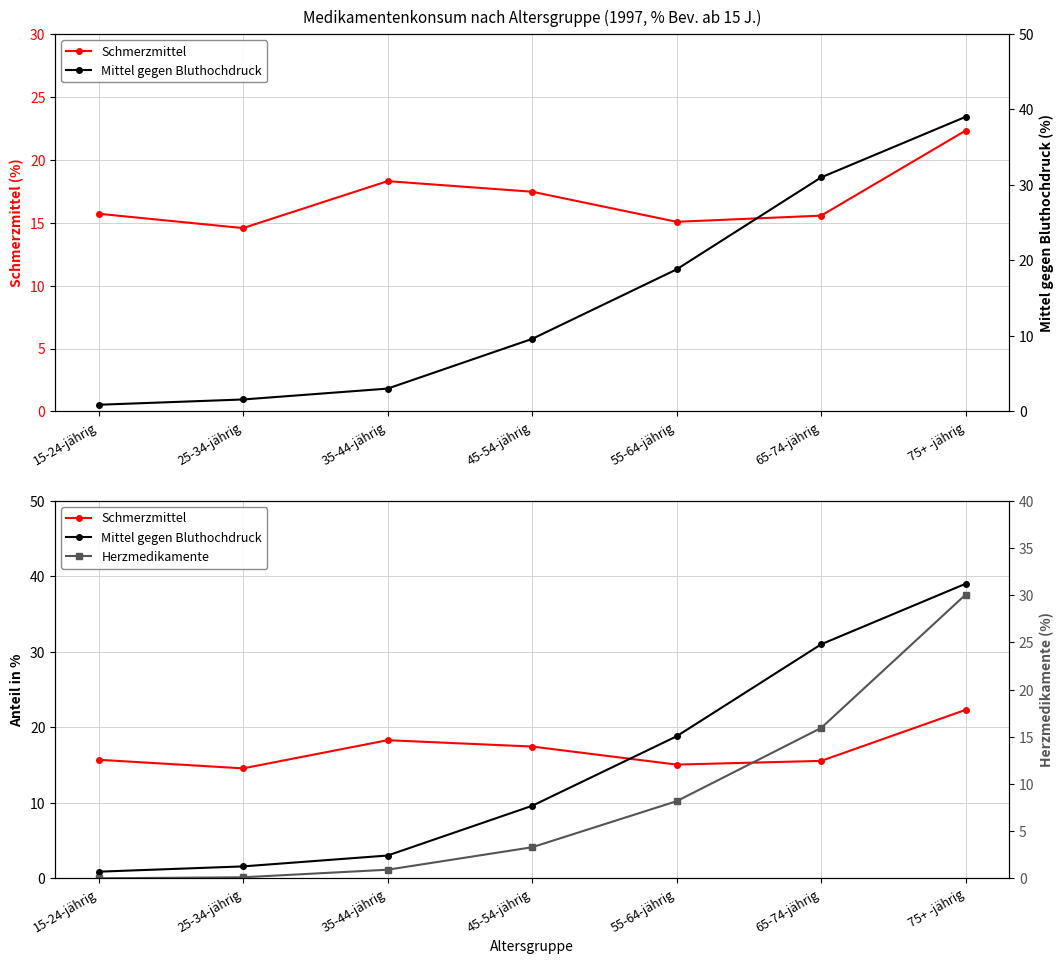

At which category is the sum across all series the highest?

75+ -jährig